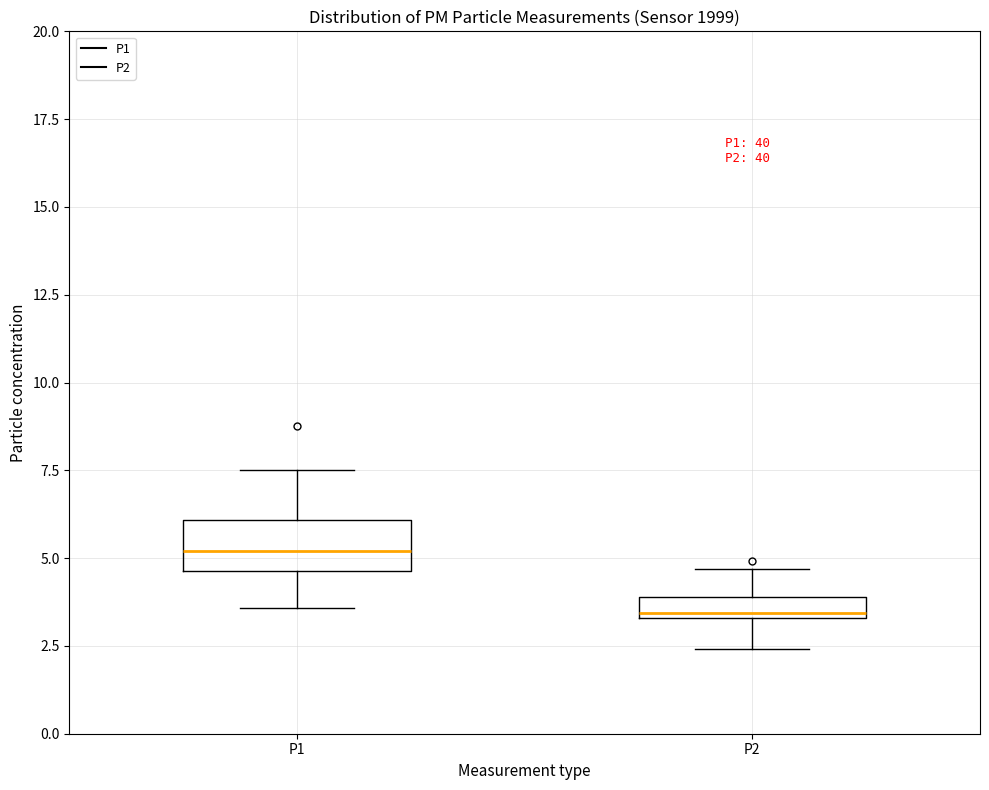

Where is the lower edge of the box for P1 on the y-axis? The values are not printed on the chart, so give them approximately, as read against the axis.

4.5